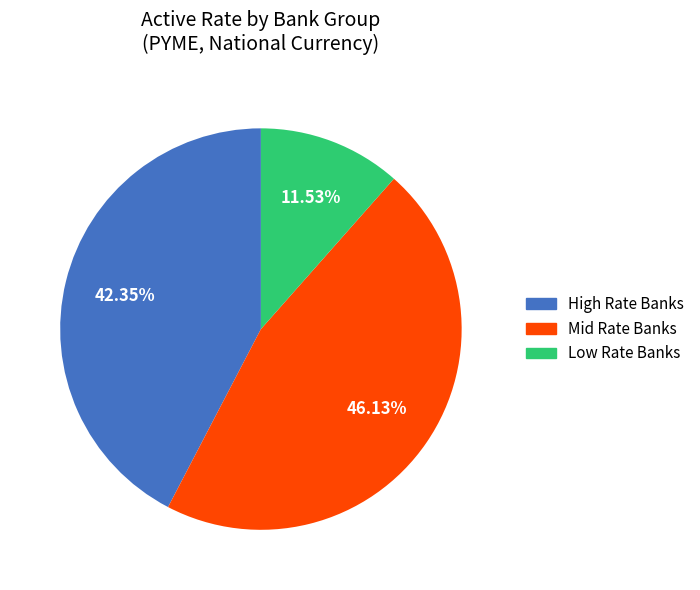

Does any single category account for the majority?

No